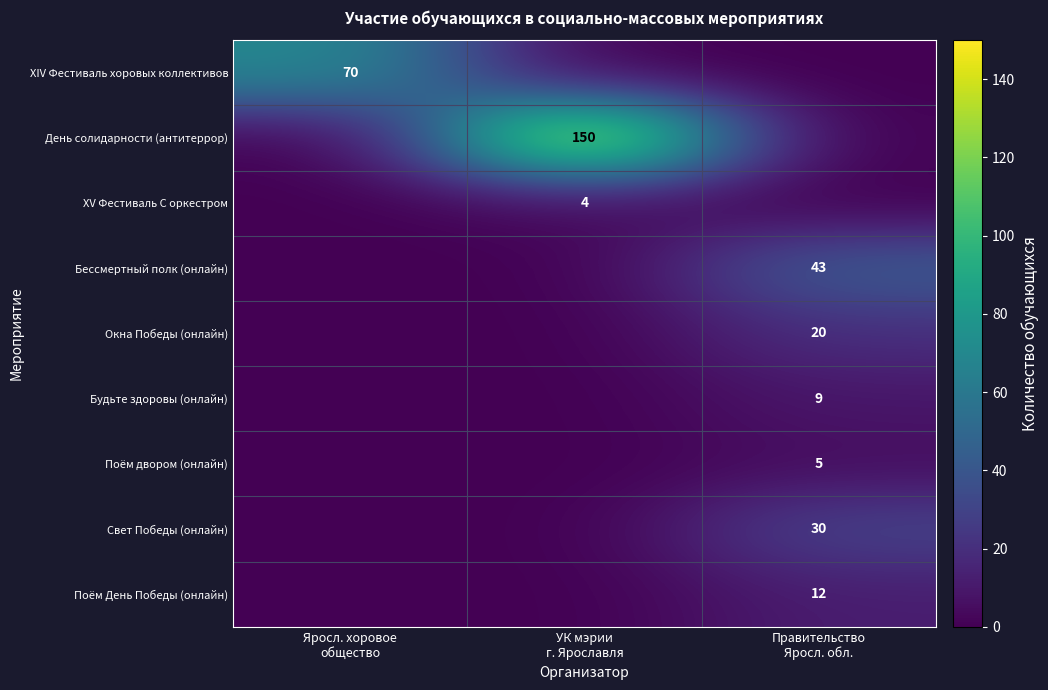

What is the difference between the День солидарности (антитеррор) values at УК мэрии г. Ярославля and Правительство Яросл. обл.?

150